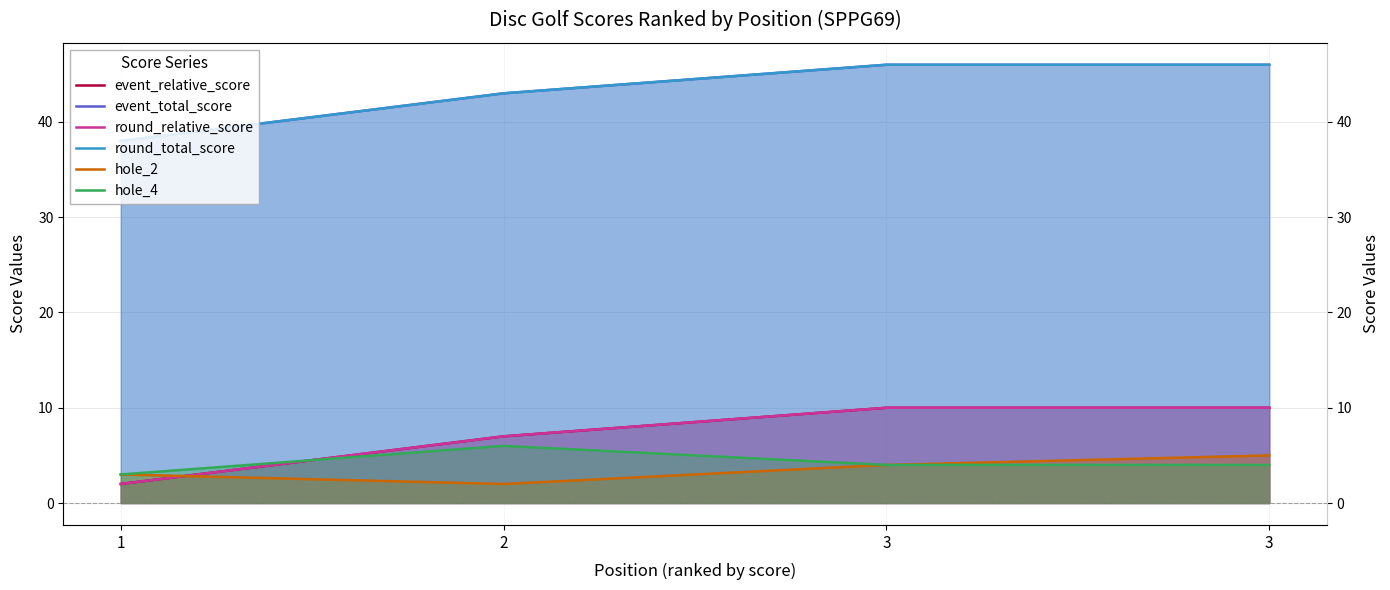

How many values in the hole_2 series exceed 4?

1